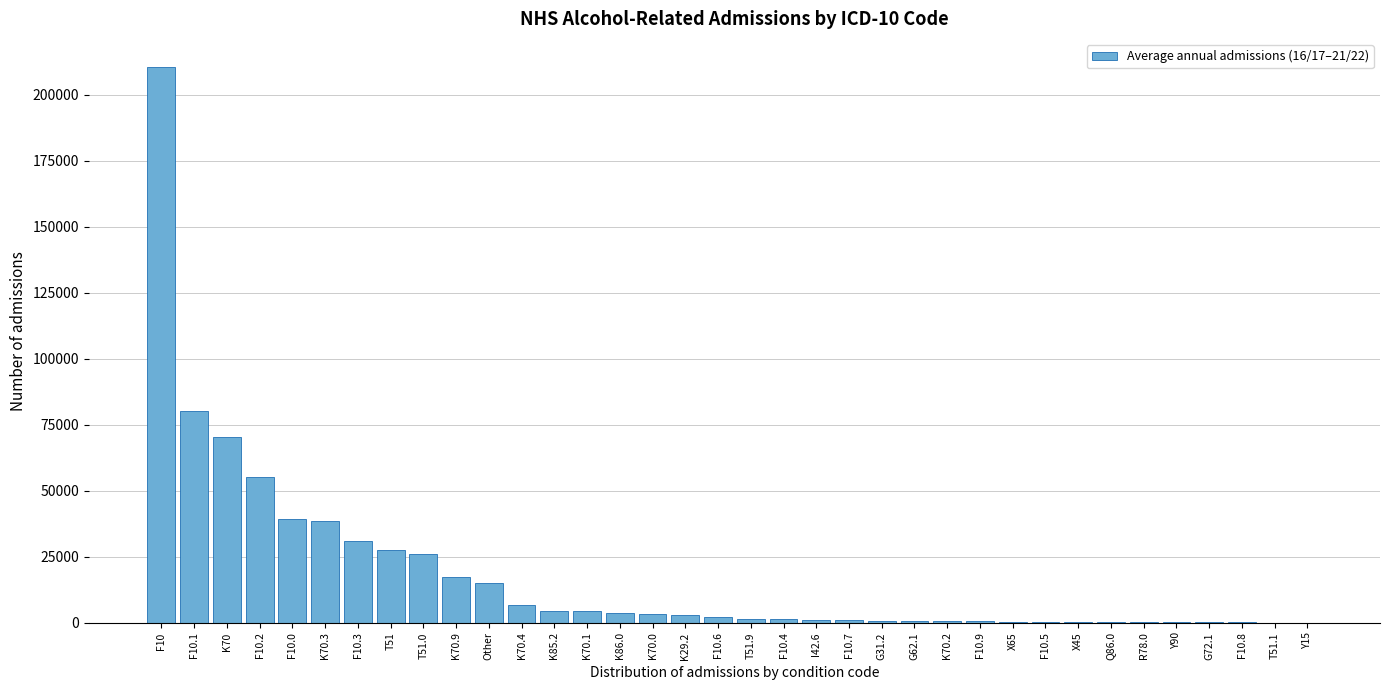

At which label is the value closest to 105296?

F10.1